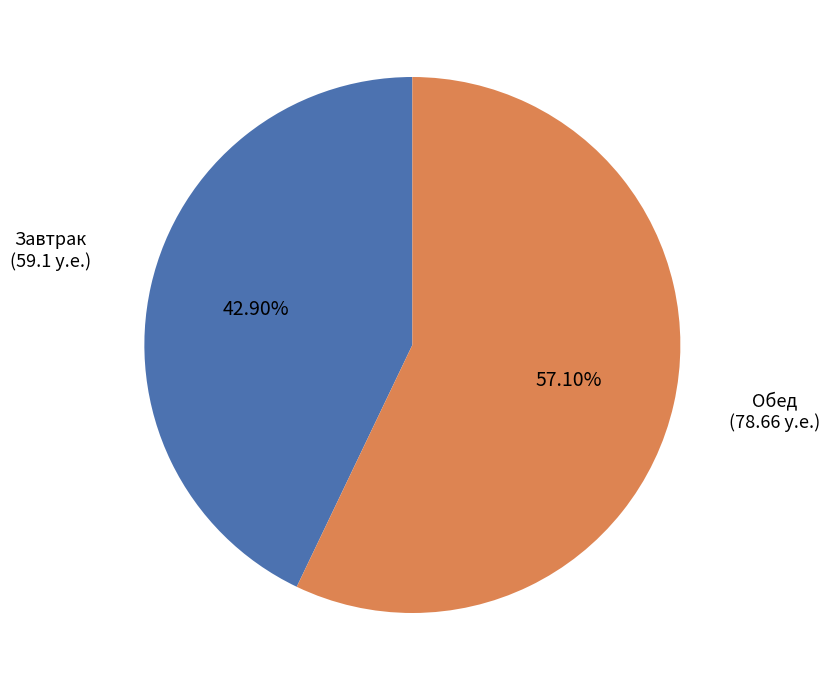

Does any single category account for the majority?

Yes